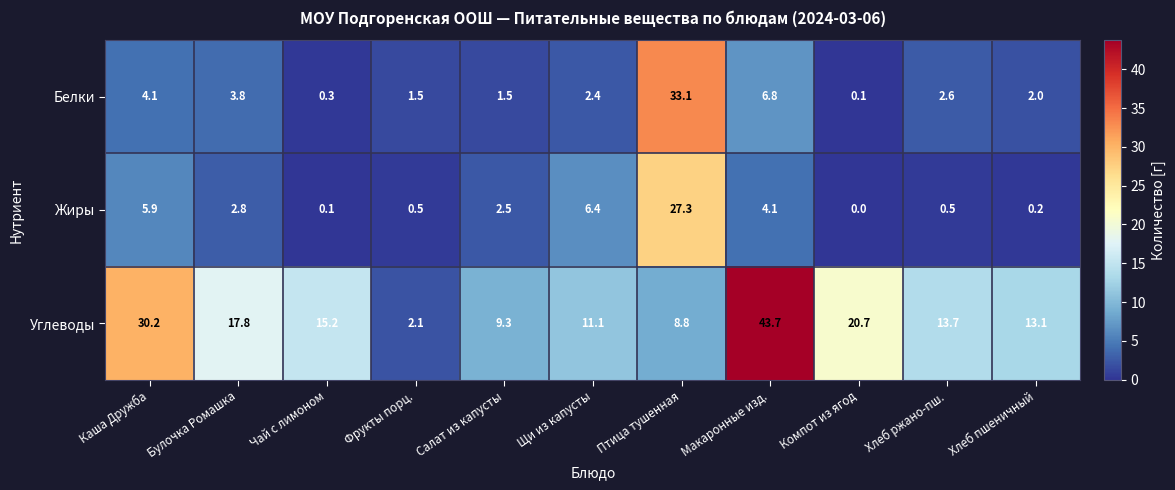

Which series has the largest range (max minus min)?

Углеводы